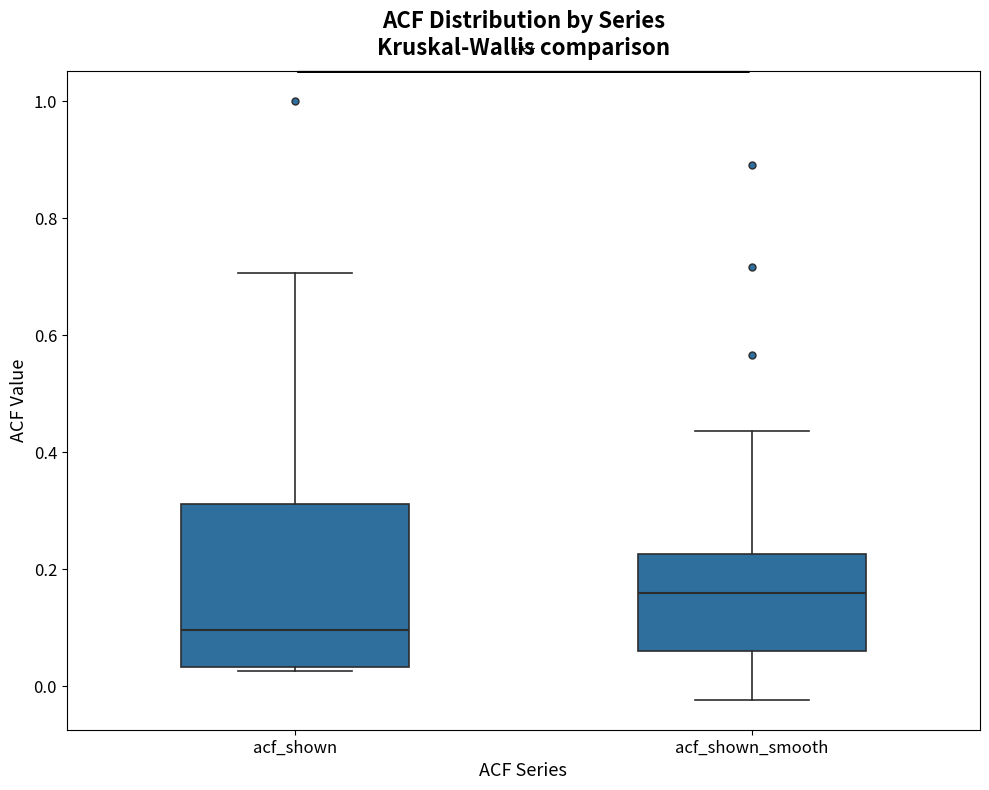

Which box is the tallest, from its lower edge to its upper edge?

acf_shown